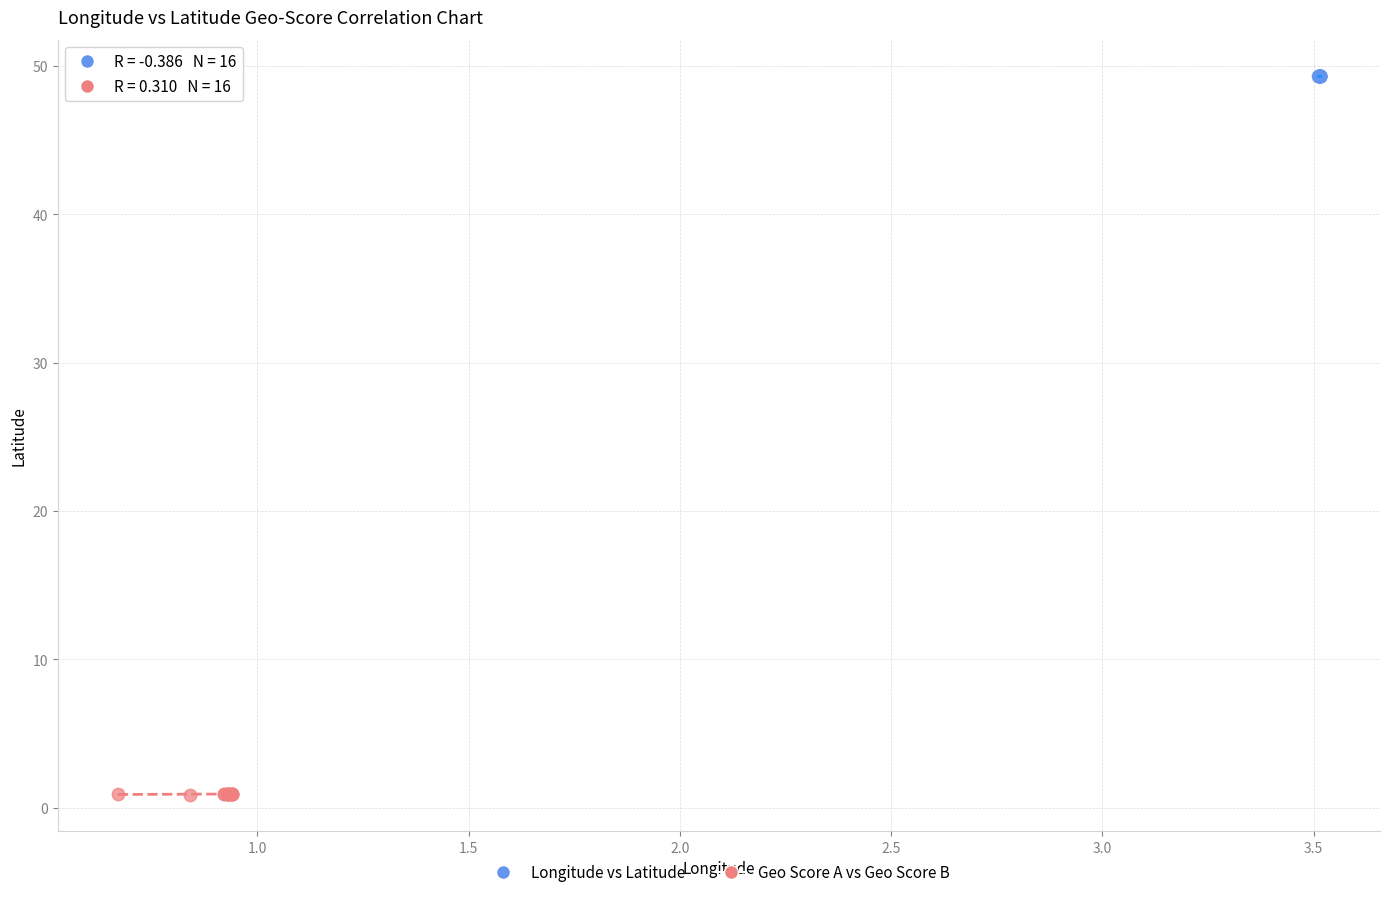

Which series reaches the maximum Y coordinate?

Longitude vs Latitude